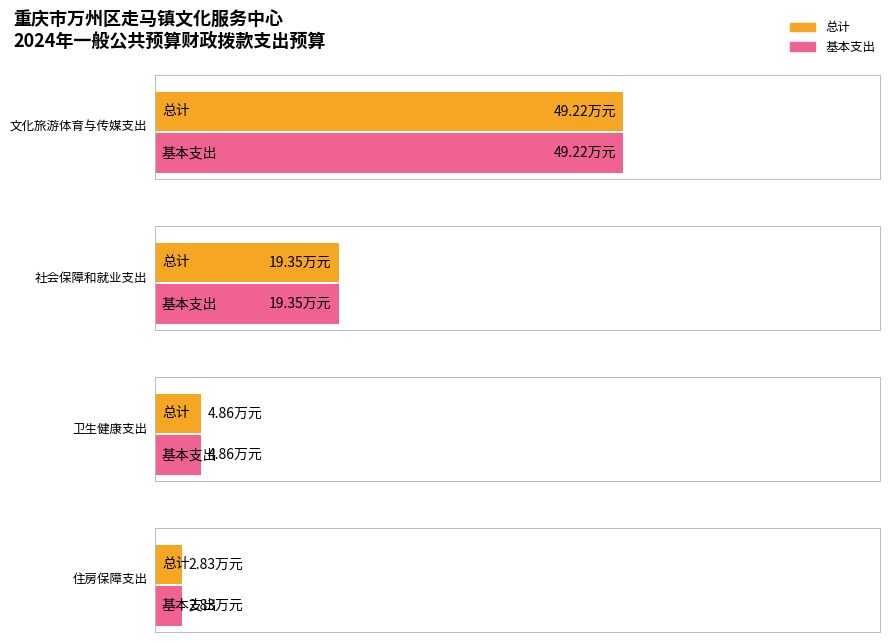

List the series in order of their peak value, lowest first.

总计, 基本支出